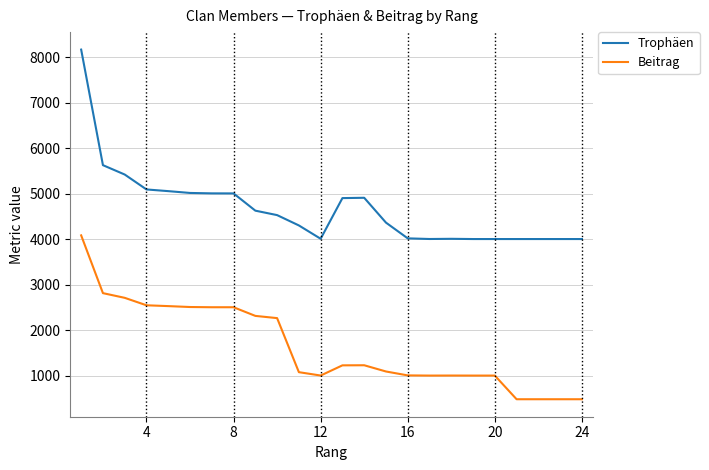

Which series has the largest total across all categories?

Trophäen